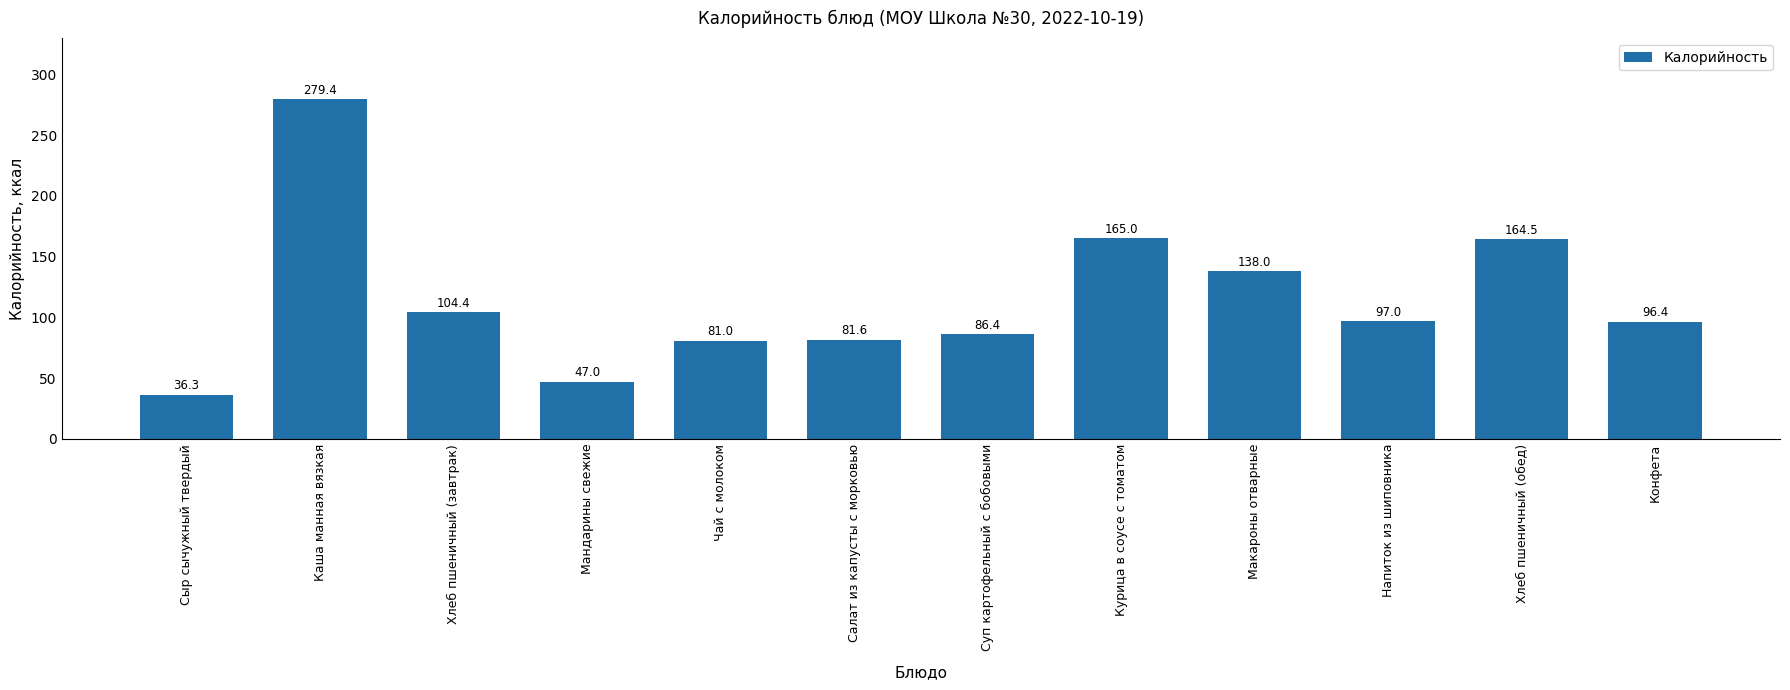

What is the difference between the second highest and minimum values?

128.7